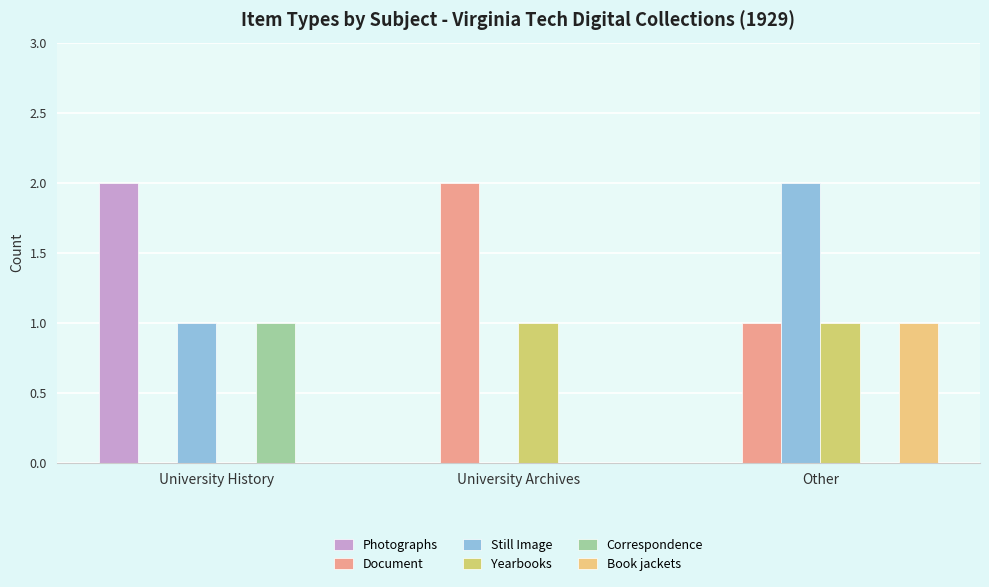

Where does the Document series first go above 1?

University Archives